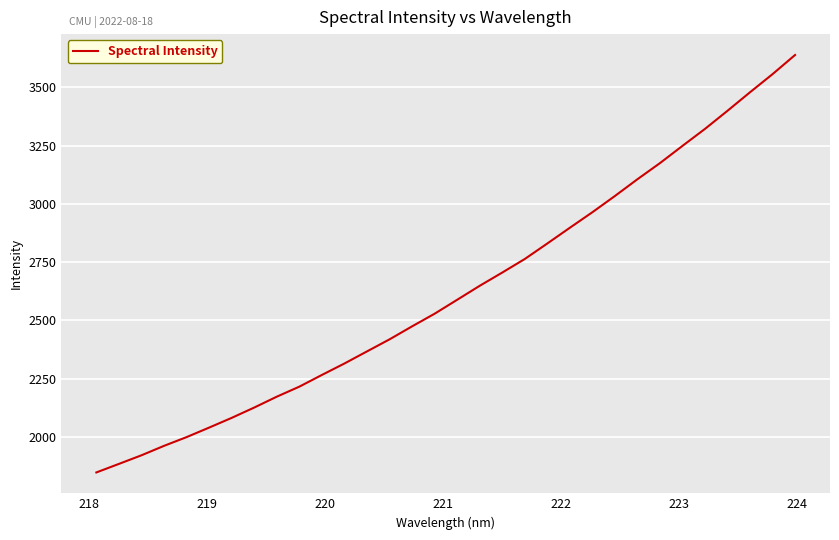

Count the number of values greater than 2588.

16